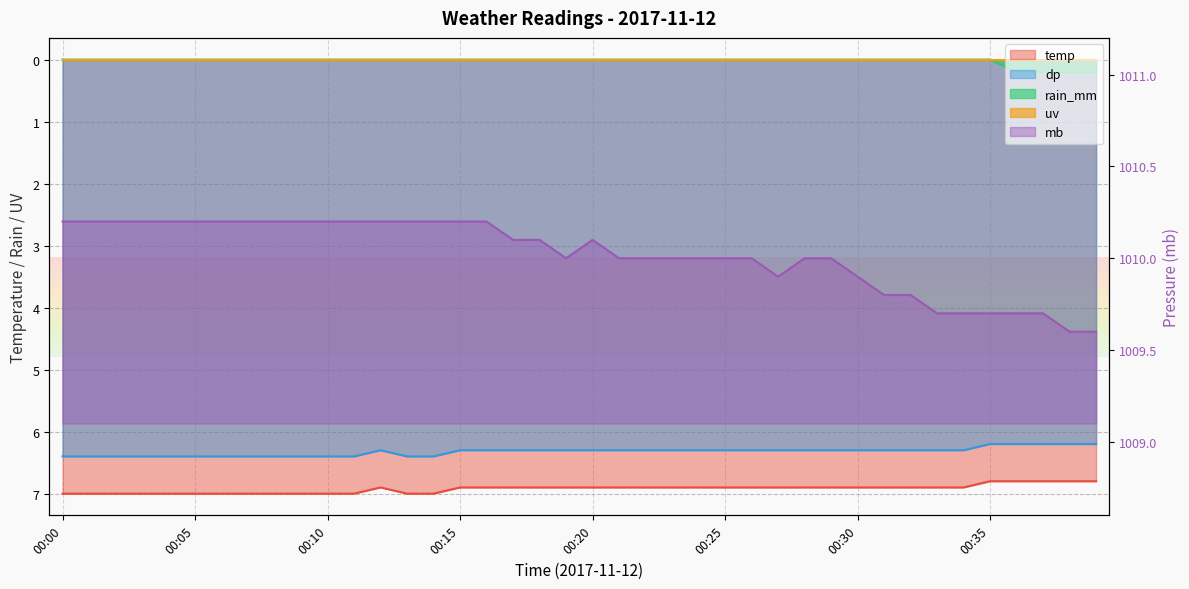

Between 00:05 and 00:11, which series saw the biggest shift?

temp